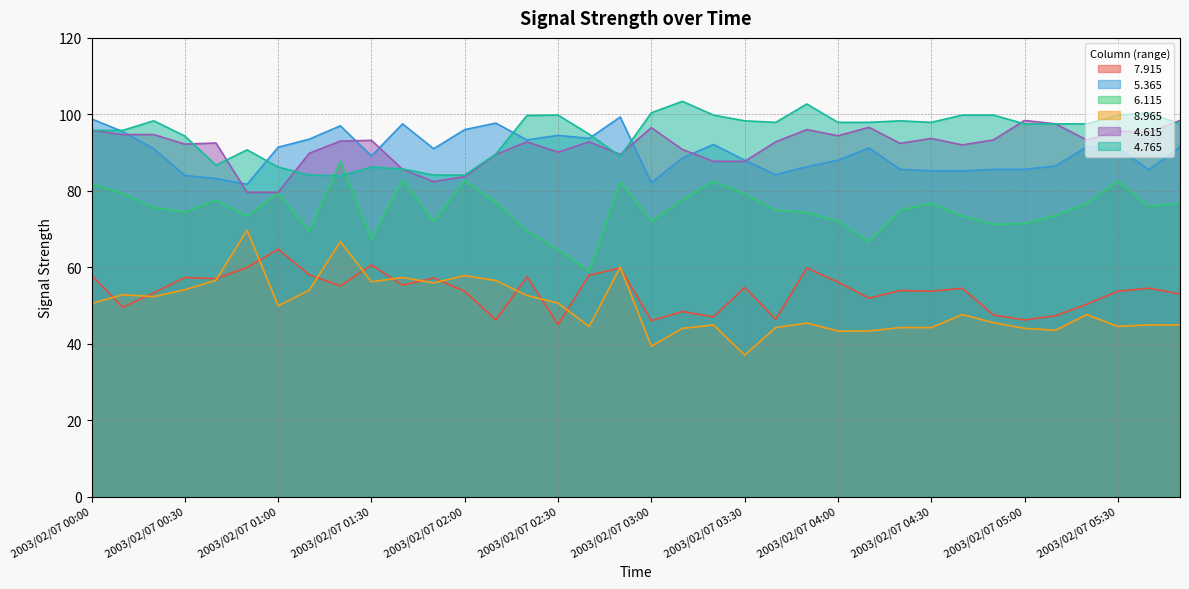

Where is the first local minimum for   7.915?

2003/02/07 00:10